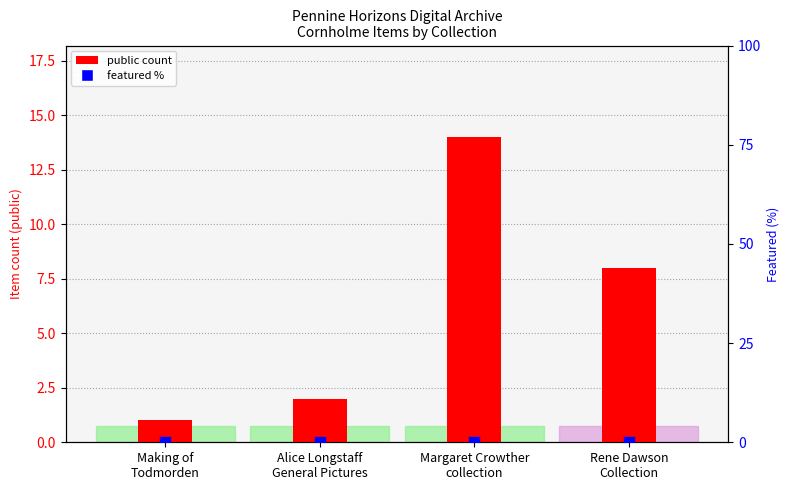

Is the value of featured at Alice Longstaff
General Pictures greater than the value of public at Margaret Crowther
collection?

No